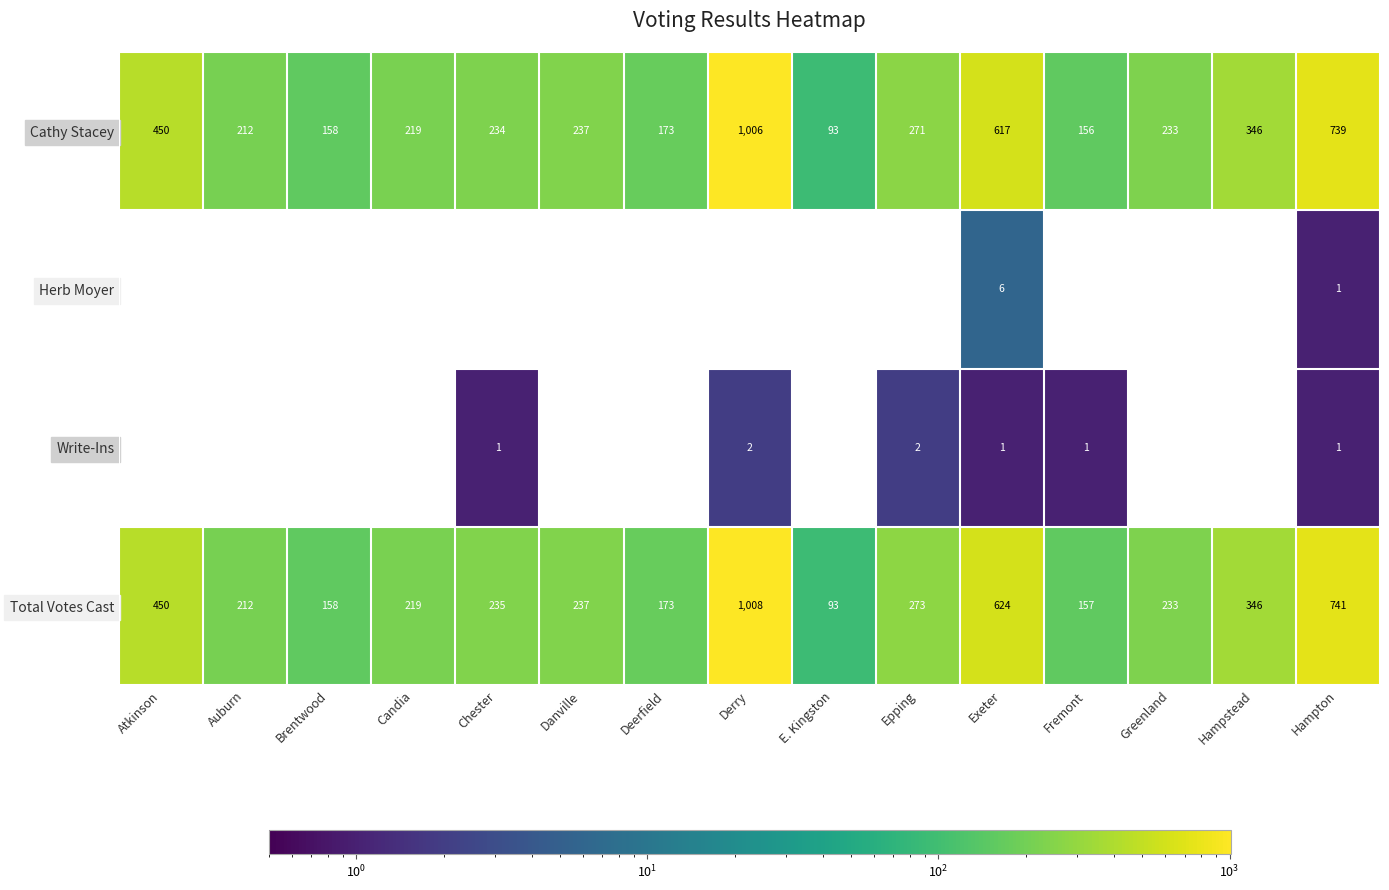

At Fremont, list the series in order from largest to smallest.

Total Votes Cast, Cathy Stacey, Write-Ins, Herb Moyer